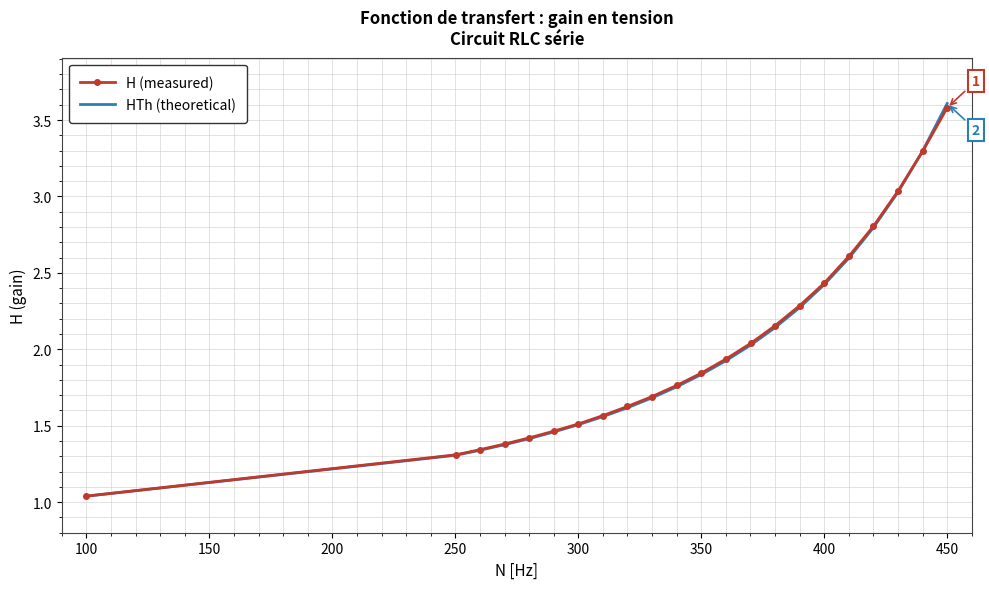

Which series has the widest spread of values?

HTh (theoretical)